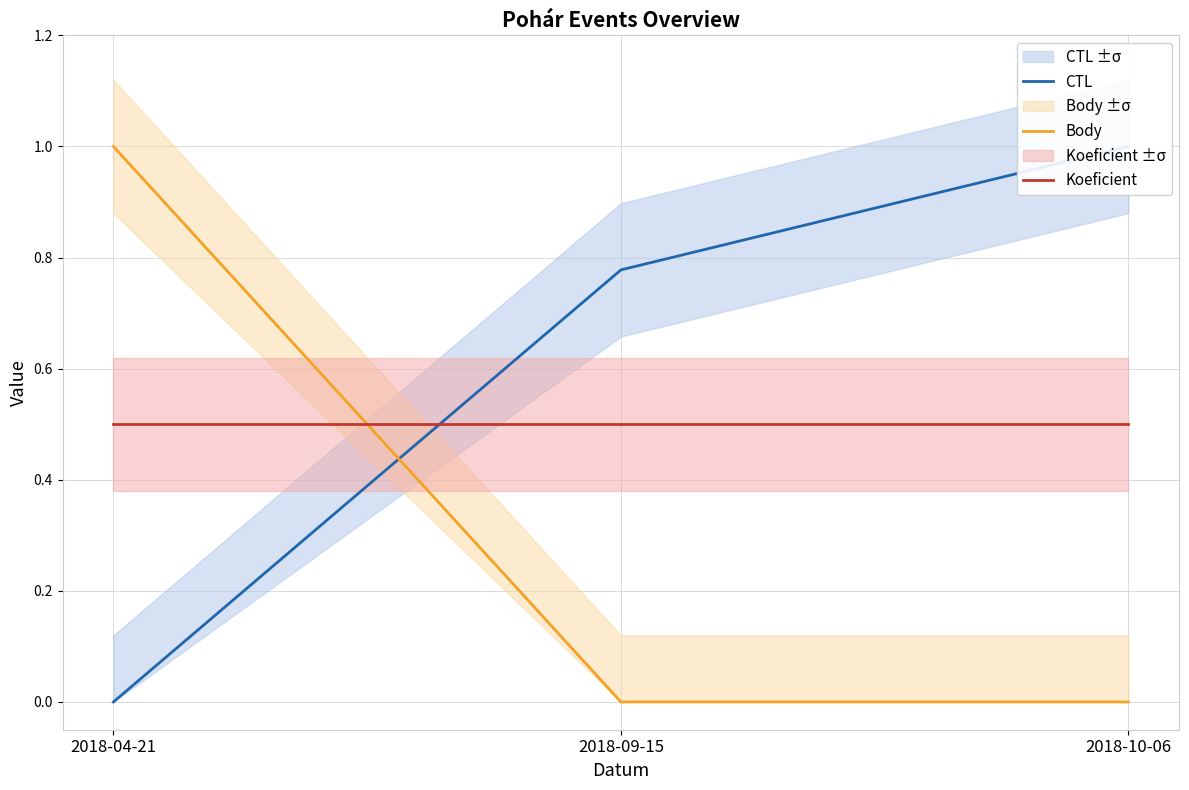

Reading left to right, transcribe all the data shown in this chart.

CTL: 2018-04-21=0.0	2018-09-15=0.8	2018-10-06=1.0
Body: 2018-04-21=1.0	2018-09-15=0.0	2018-10-06=0.0
Koeficient: 2018-04-21=0.5	2018-09-15=0.5	2018-10-06=0.5